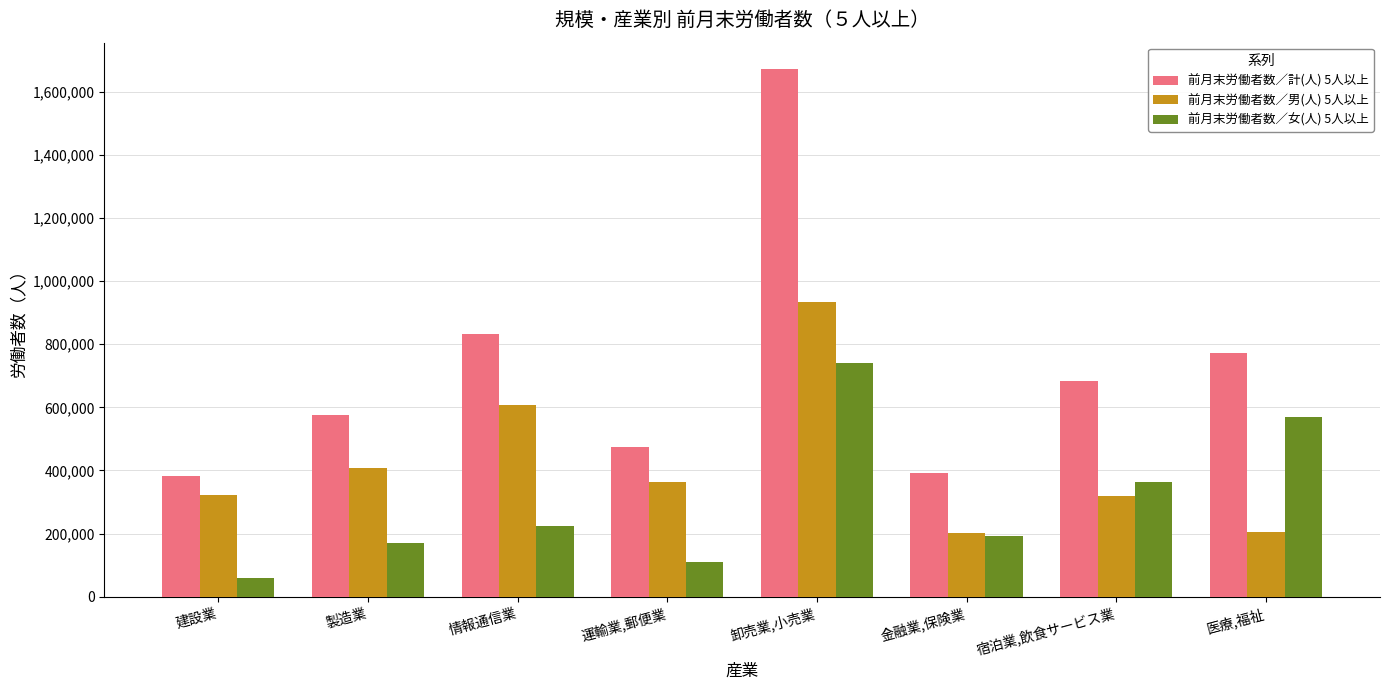

What is the maximum value shown in the chart?

1672791